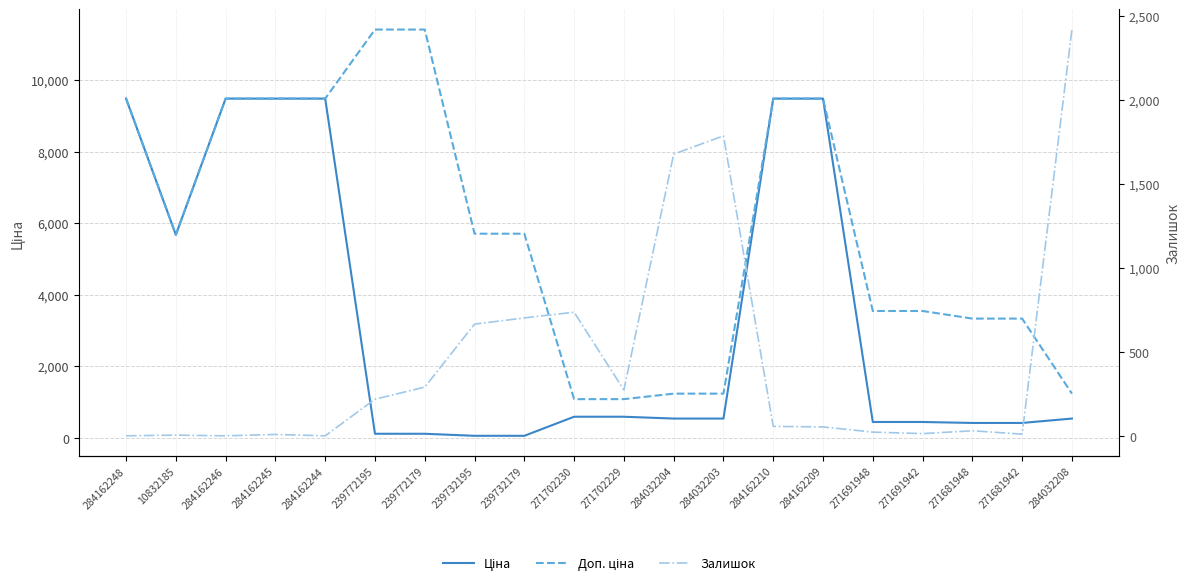

Where is the first local minimum for Залишок?

284162246